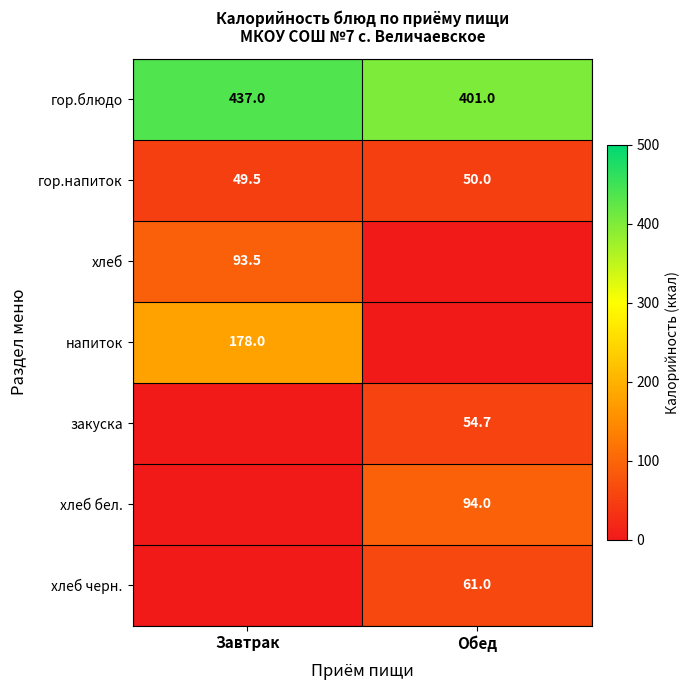

How many data points in гор.блюдо are less than 437?

1